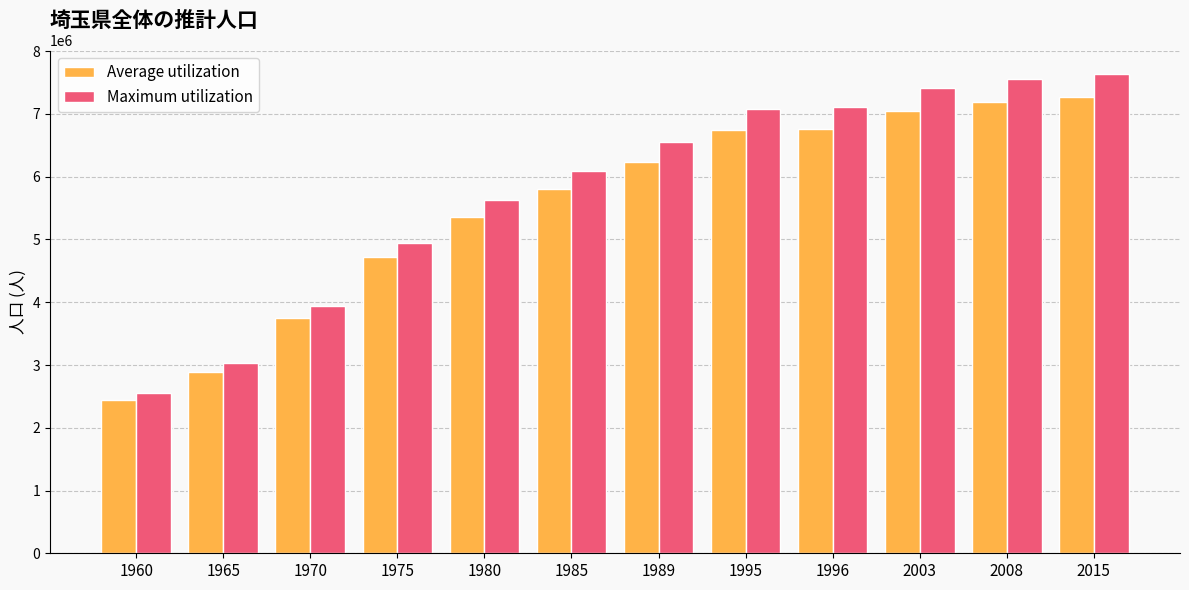

What is the lowest value of the Maximum utilization series?

2561174